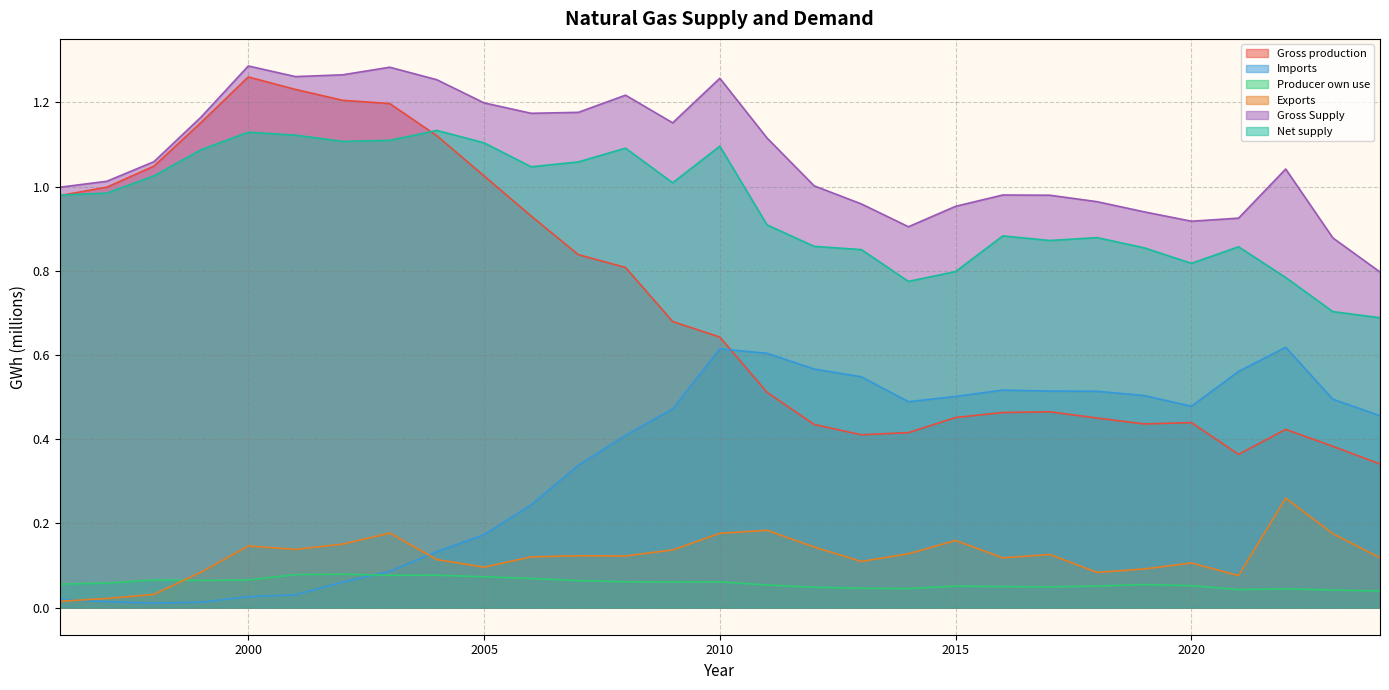

What is the value of the Exports point at the 15th from the left?

0.2